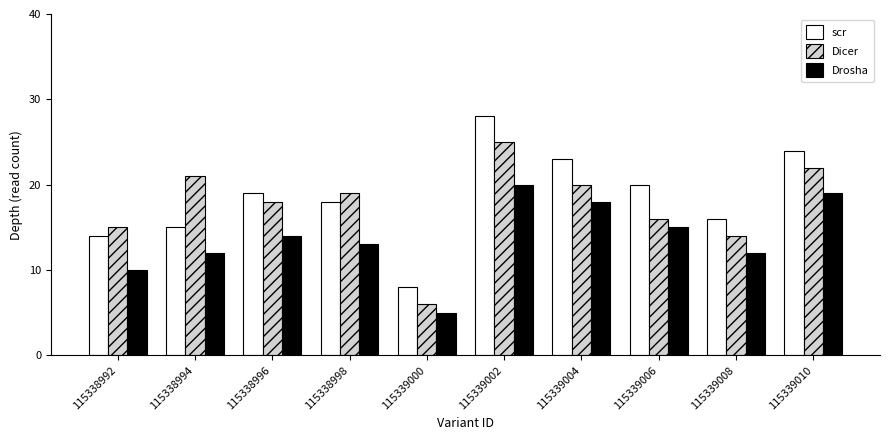

At which category does the chart reach its peak across all series?

115339002